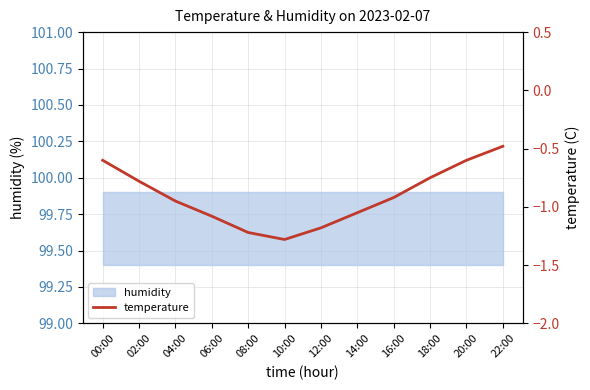

What is the value of the 6th point from the left?

-1.3